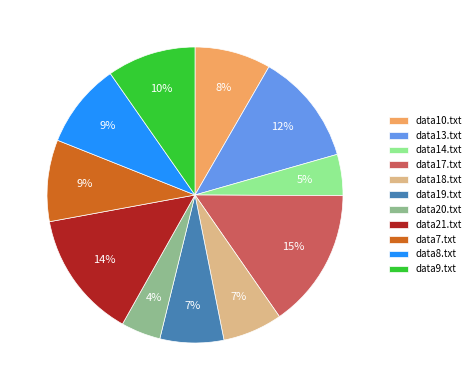

Between data17.txt and data19.txt, which is larger?

data17.txt